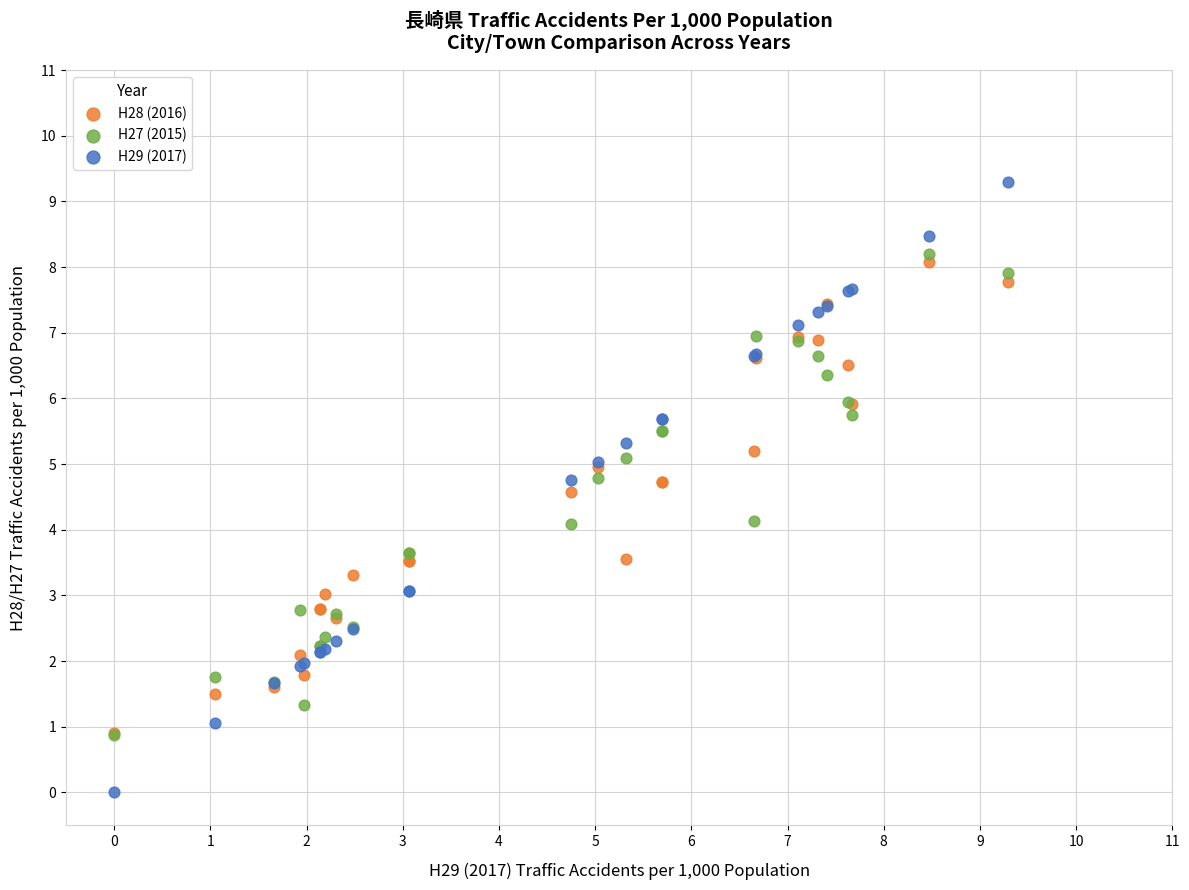

What are all the series names shown in the legend?

H28 (2016), H27 (2015), H29 (2017)